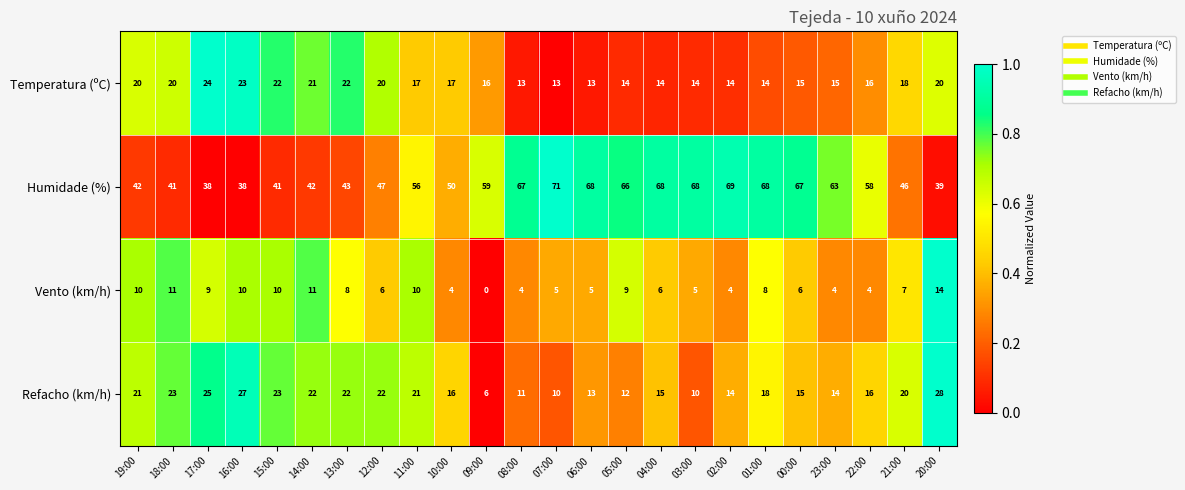

Where is Vento (km/h) nearest to the value 7?

21:00